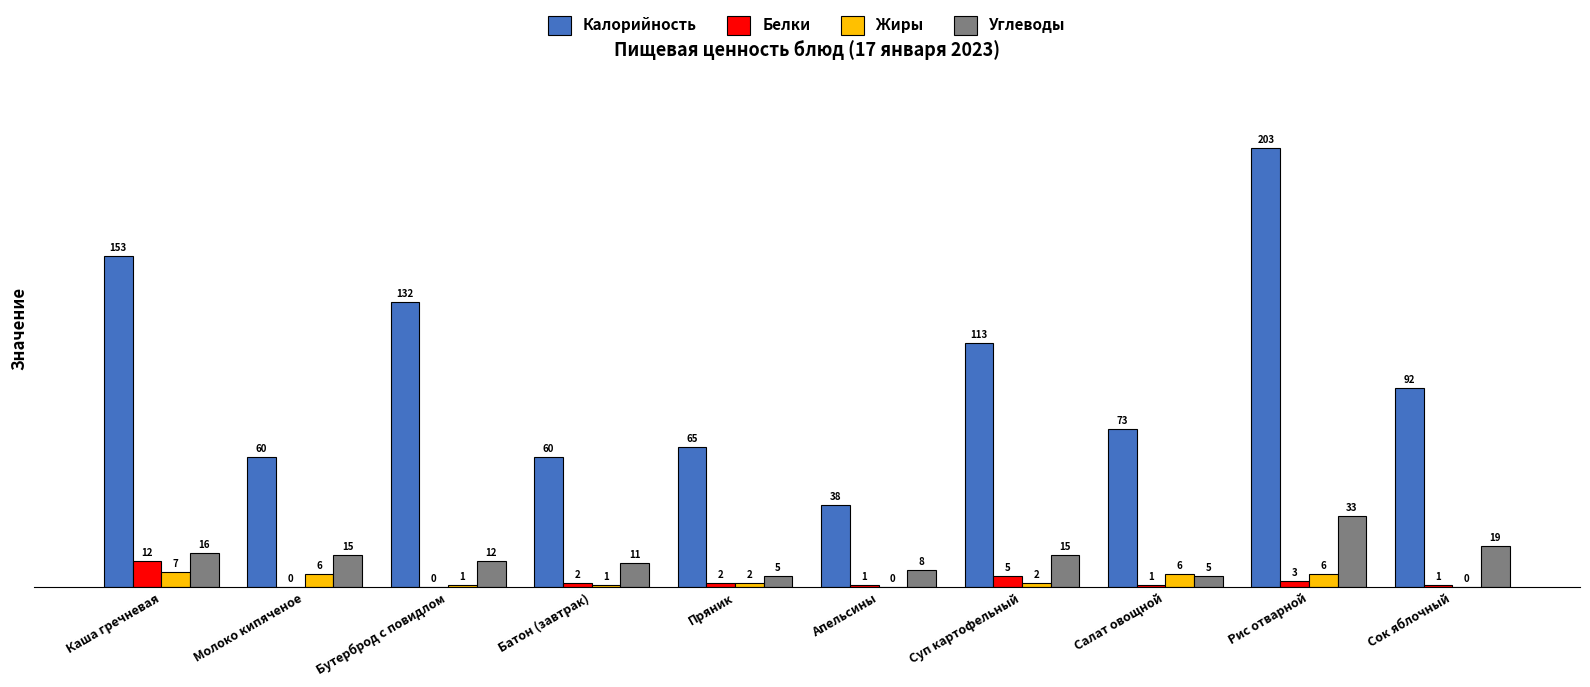

Between Молоко кипяченое and Суп картофельный, which series saw the biggest shift?

Калорийность